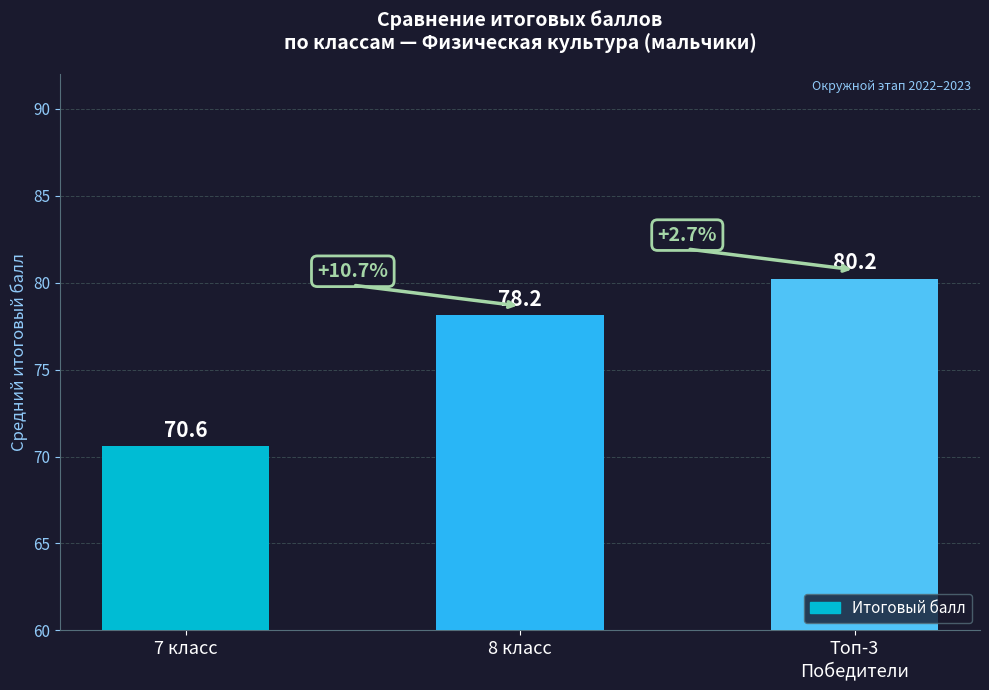

Which has a higher value, 7 класс or 8 класс?

8 класс